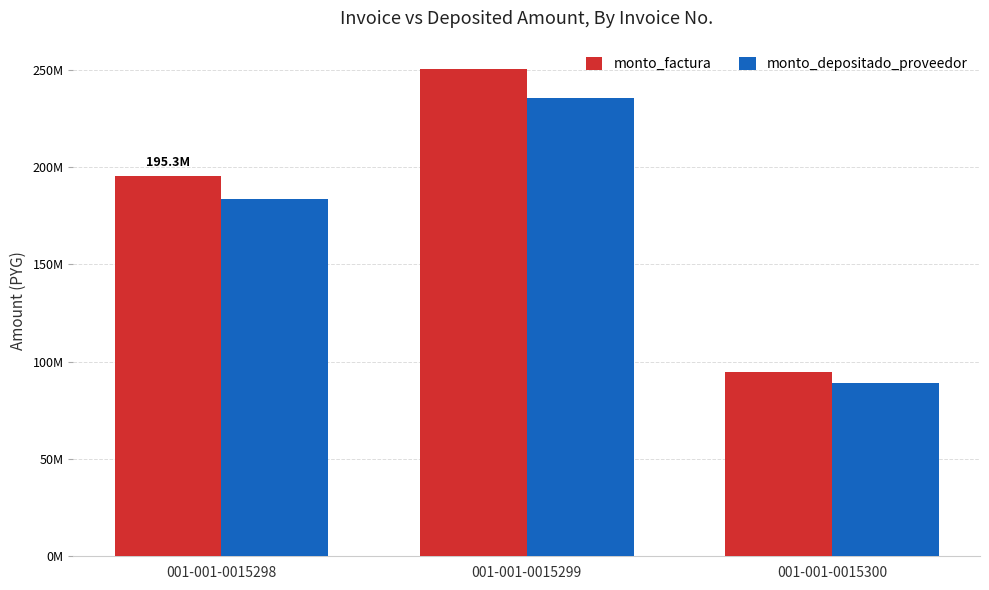

True or false: monto_factura has a value of 446719819 at 001-001-0015299.

False